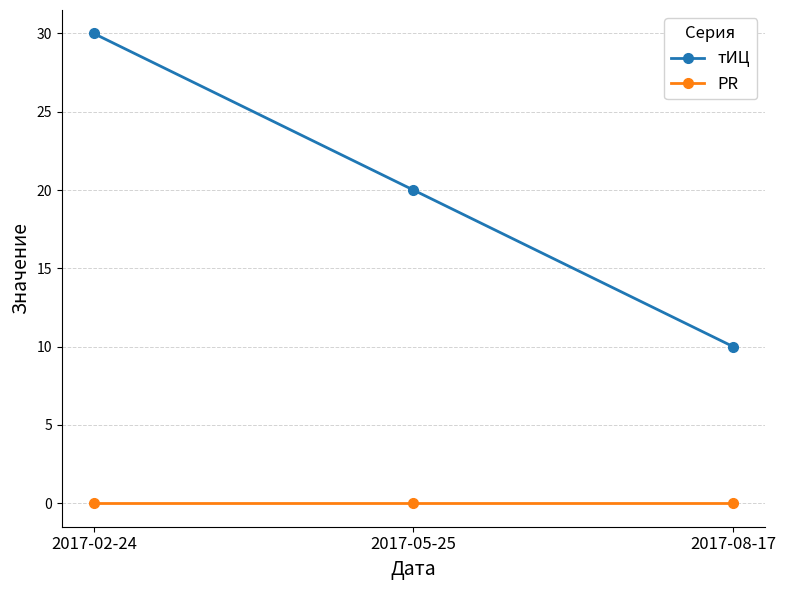

At which category is the sum across all series the highest?

2017-02-24